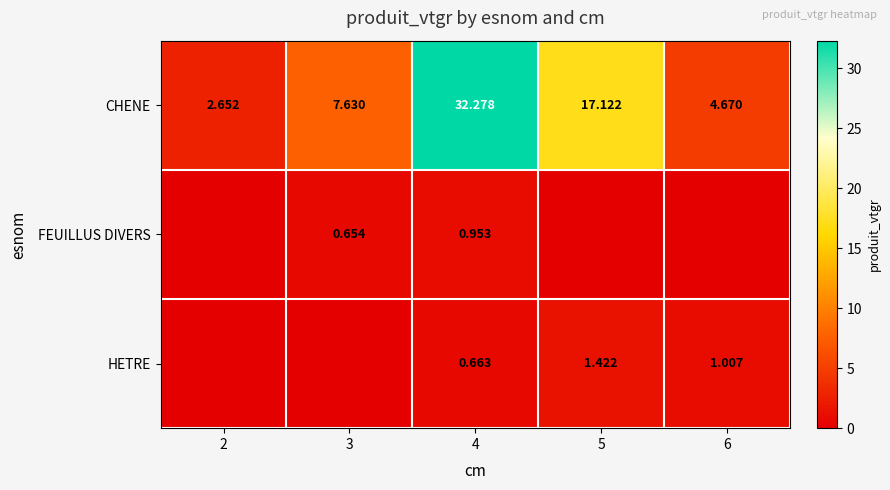

Count the number of categories in the chart.

5